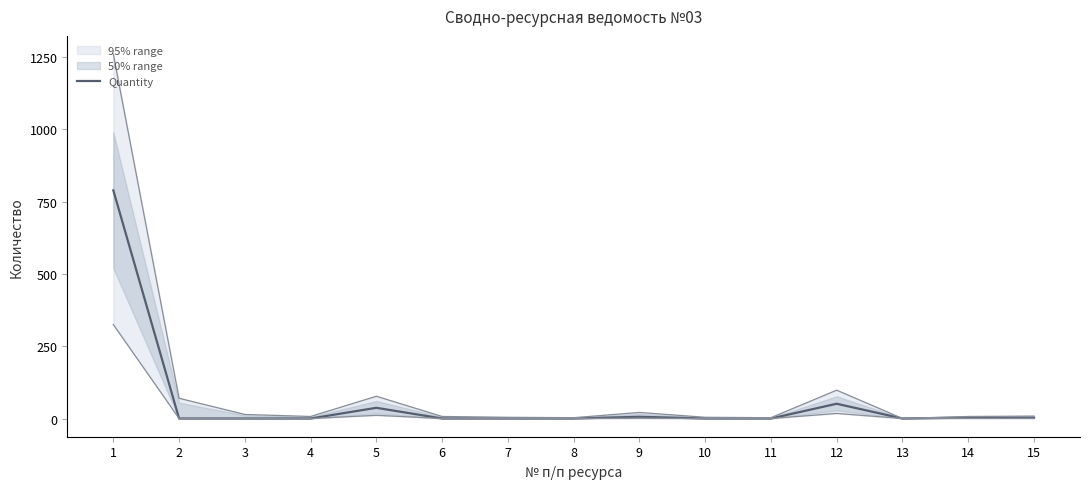

Does the chart have visible grid lines?

No